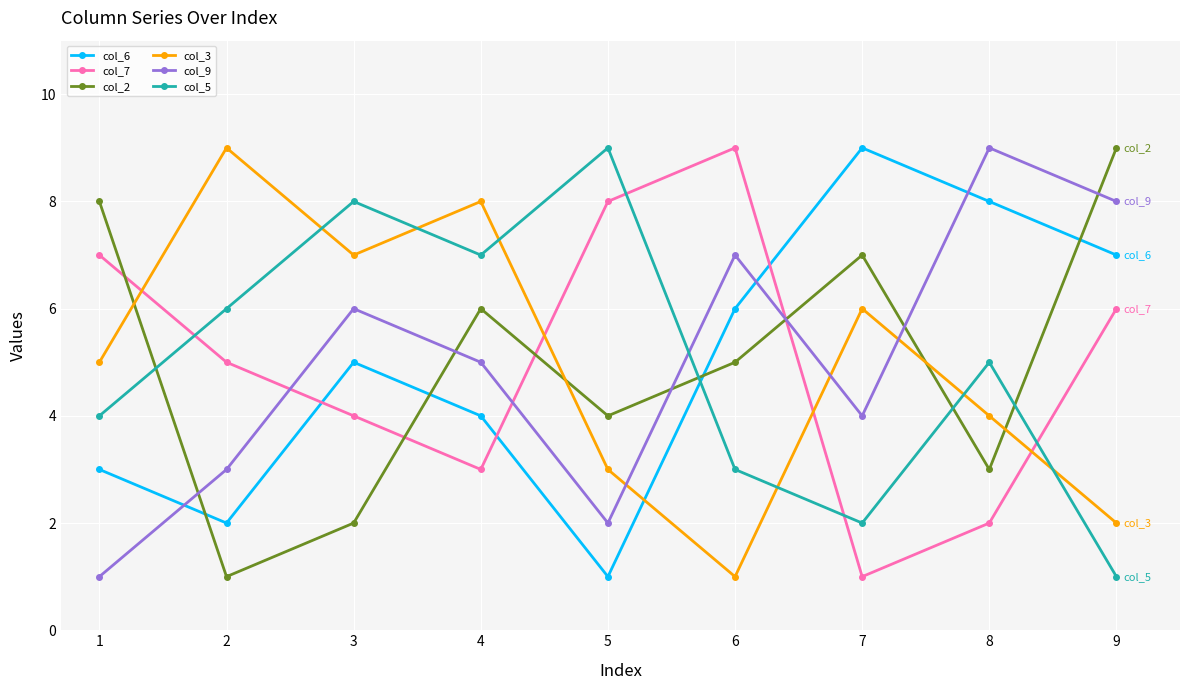

Between 2 and 4, which series saw the biggest shift?

col_2